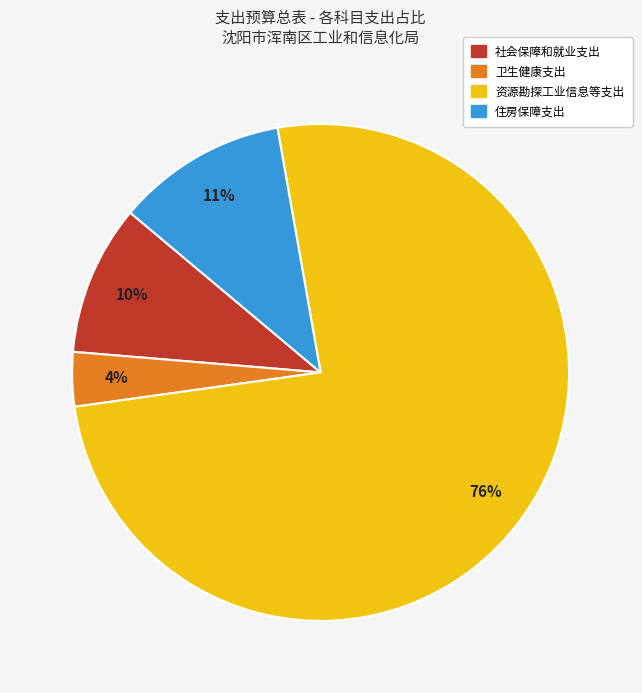

Rank the categories by value from highest to lowest.

资源勘探工业信息等支出, 住房保障支出, 社会保障和就业支出, 卫生健康支出